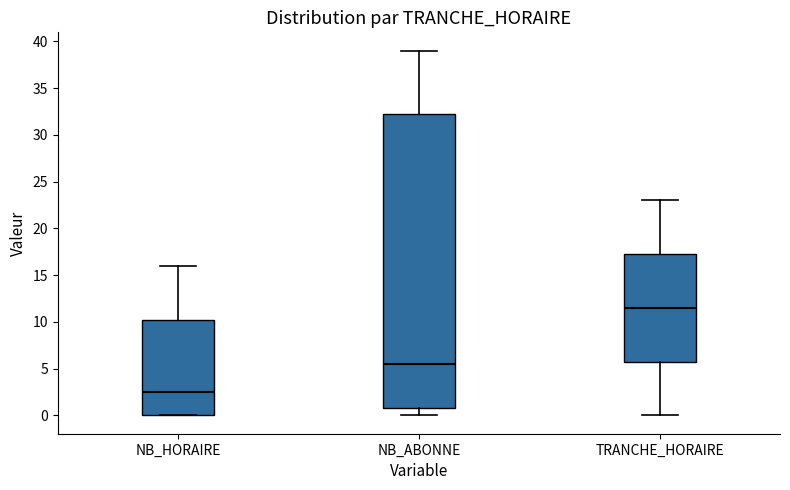

Which box is the tallest, from its lower edge to its upper edge?

NB_ABONNE